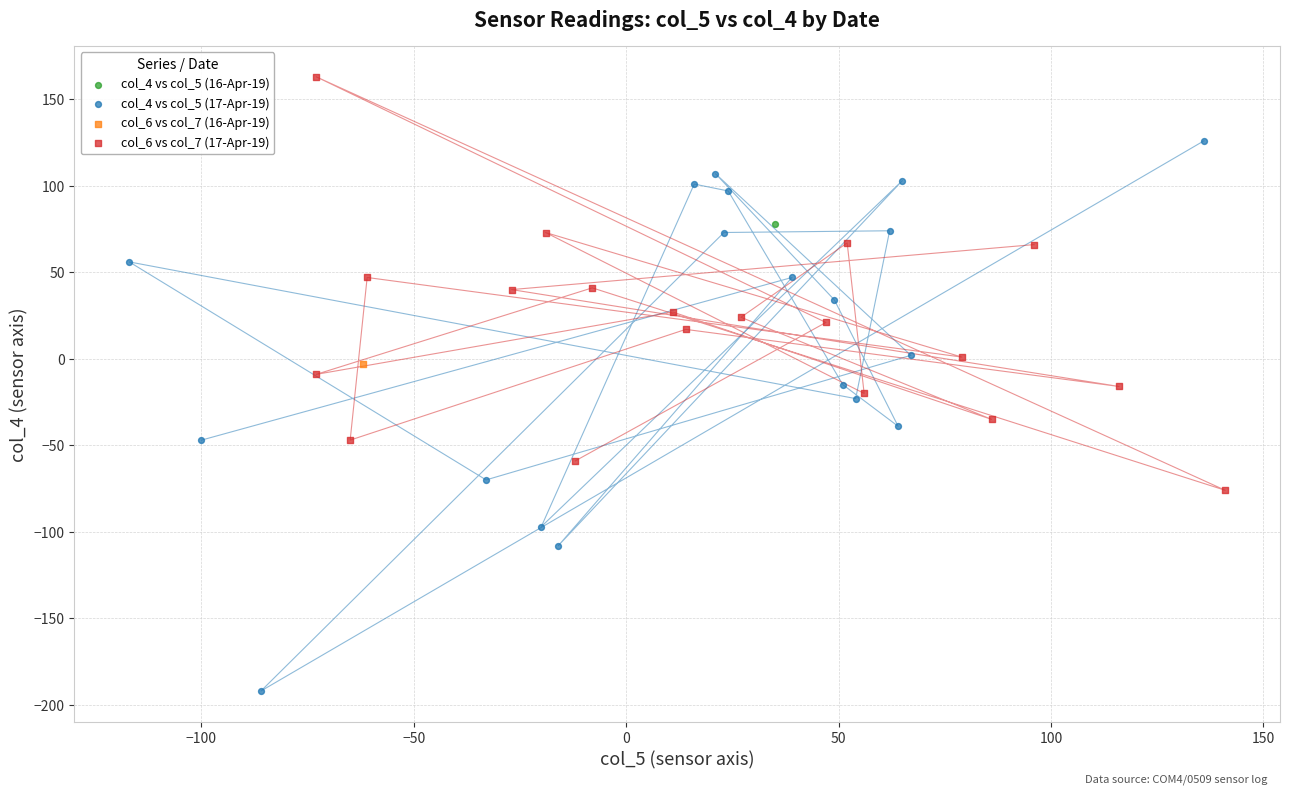

Which series reaches the minimum Y coordinate?

col_4 vs col_5 (17-Apr-19)